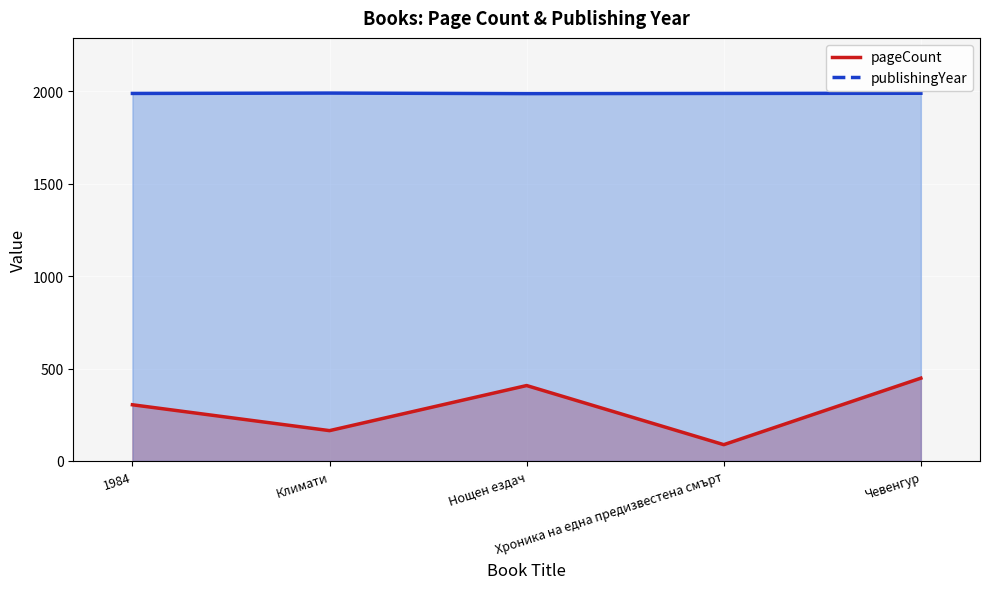

Which series has the largest total across all categories?

publishingYear